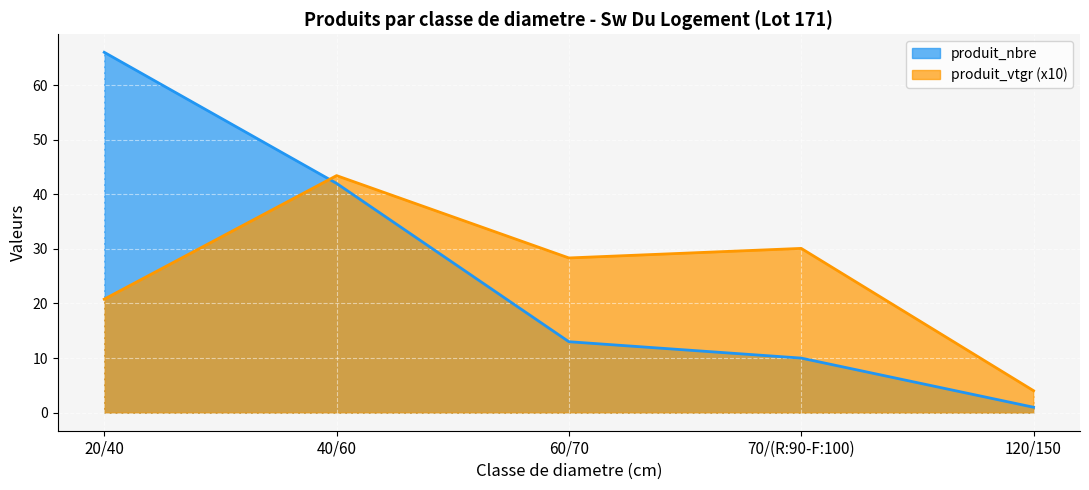

What is the highest value of the produit_vtgr series?

43.4